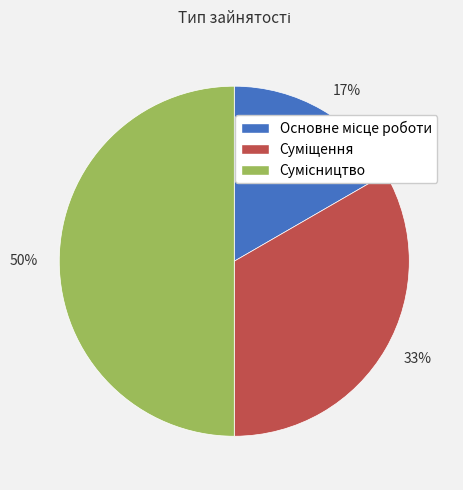

To the nearest percent, what is the average slice percentage?

33%